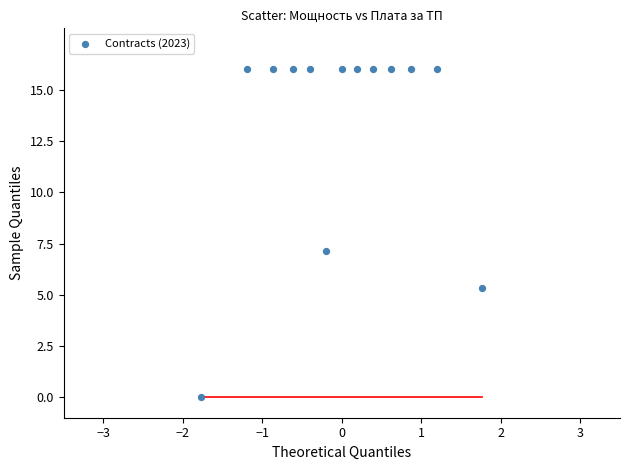

What is the range of X values (max minus min)?

3.5